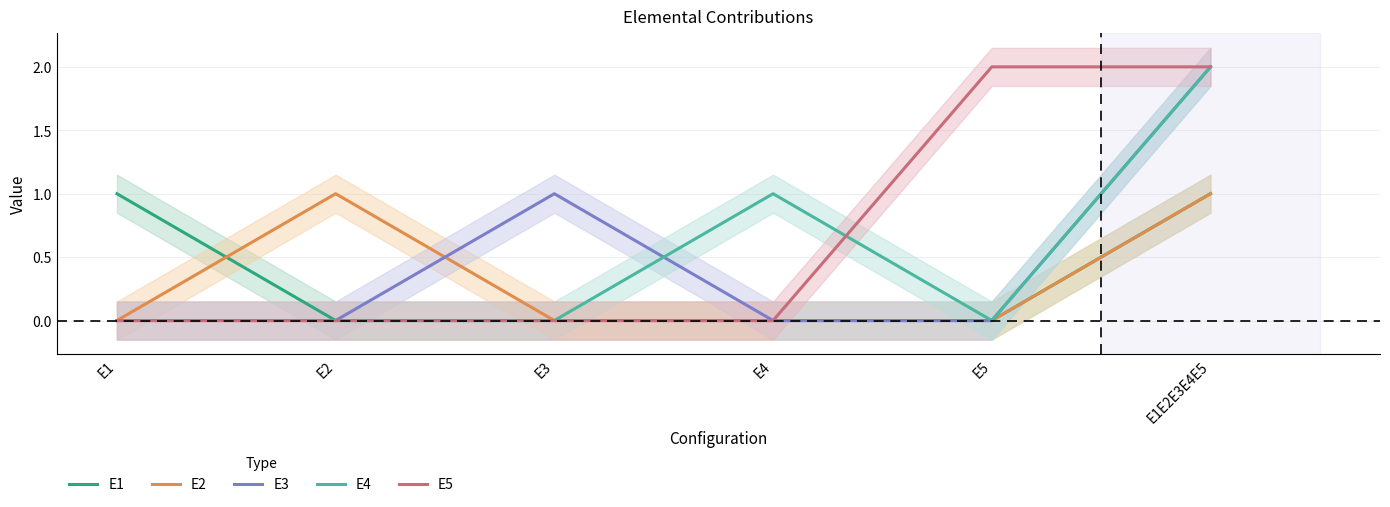

What is the approximate value of E3 at E3?

1